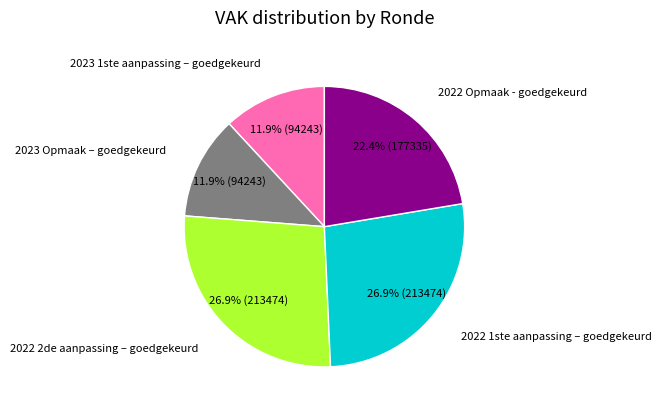

Is there any slice that represents more than half of the pie?

No